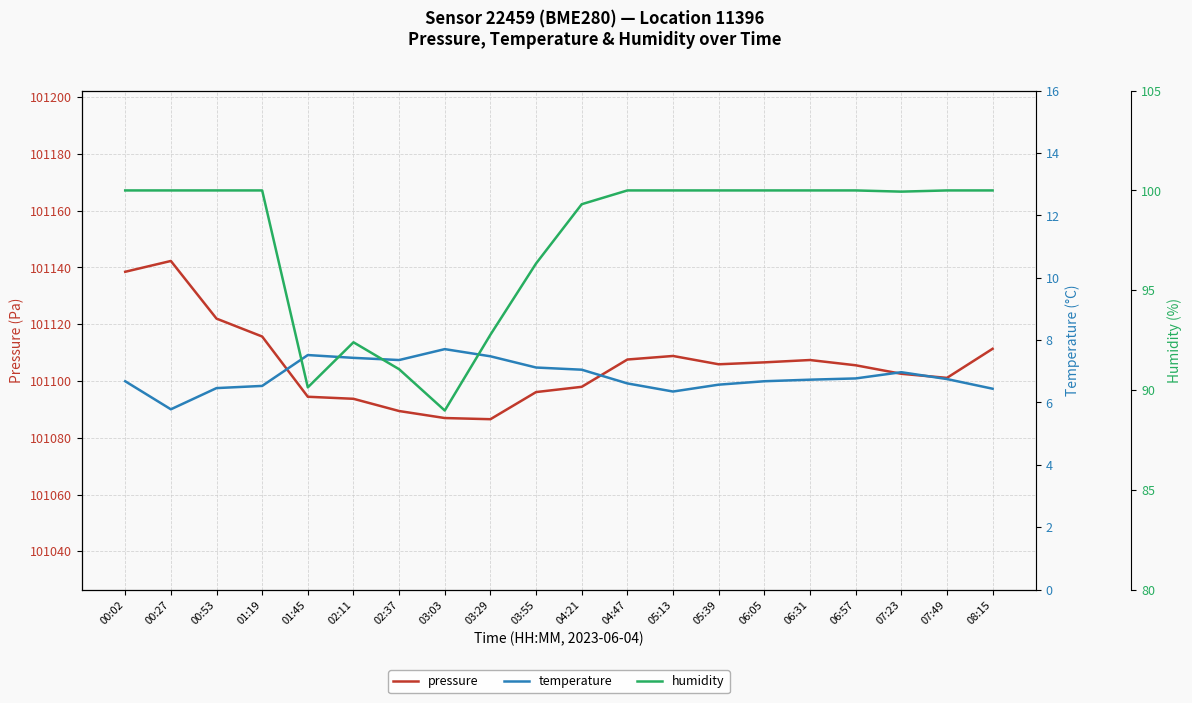

Reading left to right, transcribe all the data shown in this chart.

pressure: 101138.5	101142.3	101122.0	101115.7	101094.4	101093.7	101089.4	101086.9	101086.5	101096.1	101097.9	101107.6	101108.8	101105.9	101106.6	101107.4	101105.5	101102.5	101101.1	101111.3
temperature: 6.7	5.8	6.5	6.5	7.5	7.4	7.4	7.7	7.5	7.1	7.0	6.6	6.3	6.6	6.7	6.7	6.8	7.0	6.8	6.4
humidity: 100.0	100.0	100.0	100.0	90.1	92.4	91.0	89.0	92.8	96.3	99.3	100.0	100.0	100.0	100.0	100.0	100.0	99.9	100.0	100.0